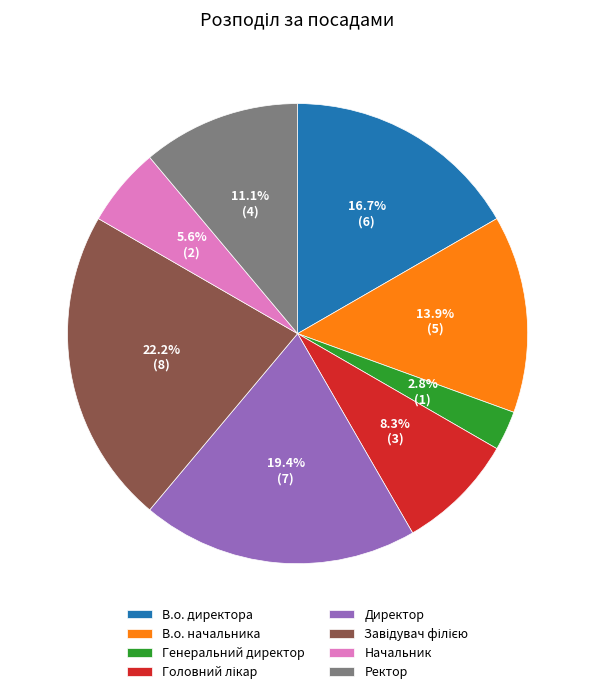

Is there a majority slice in this chart?

No